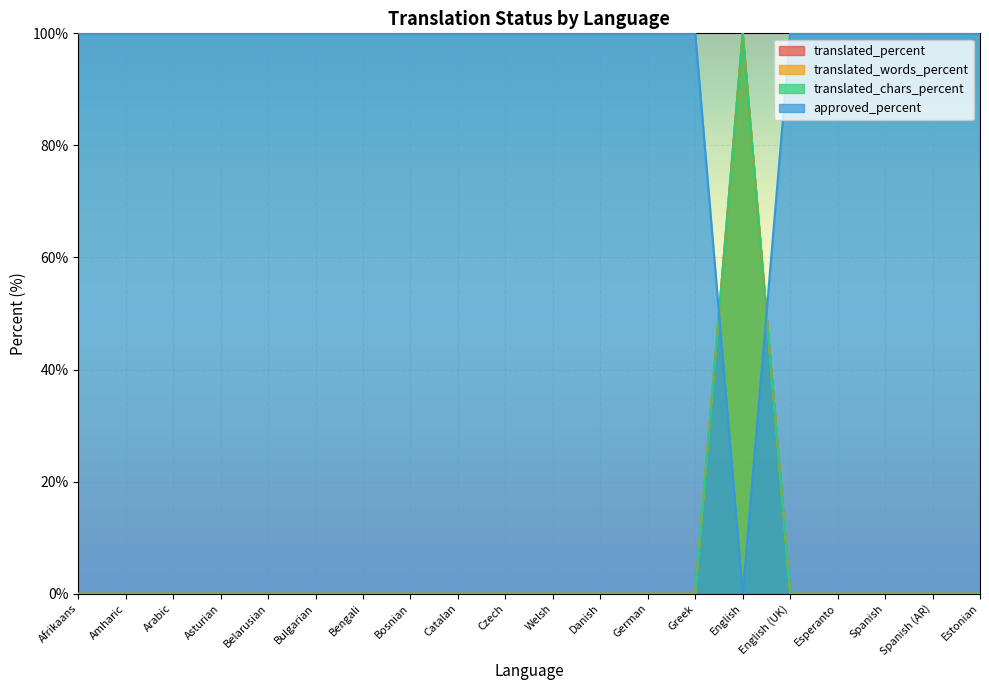

At Bengali, list the series in order from smallest to largest.

translated_percent, translated_words_percent, translated_chars_percent, approved_percent